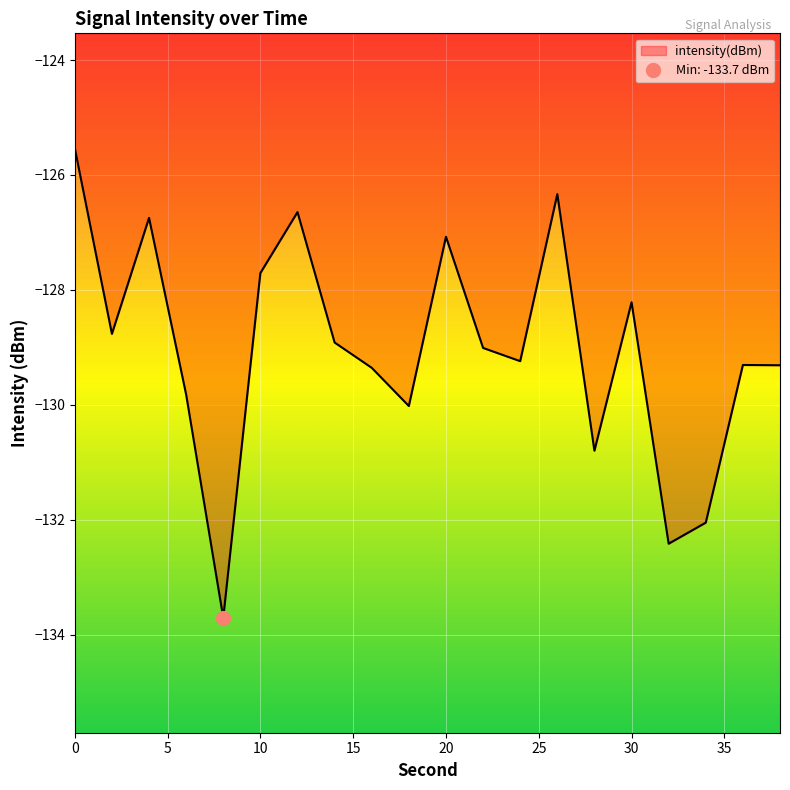

What is the lowest value of the intensity(dBm) series?

-133.7